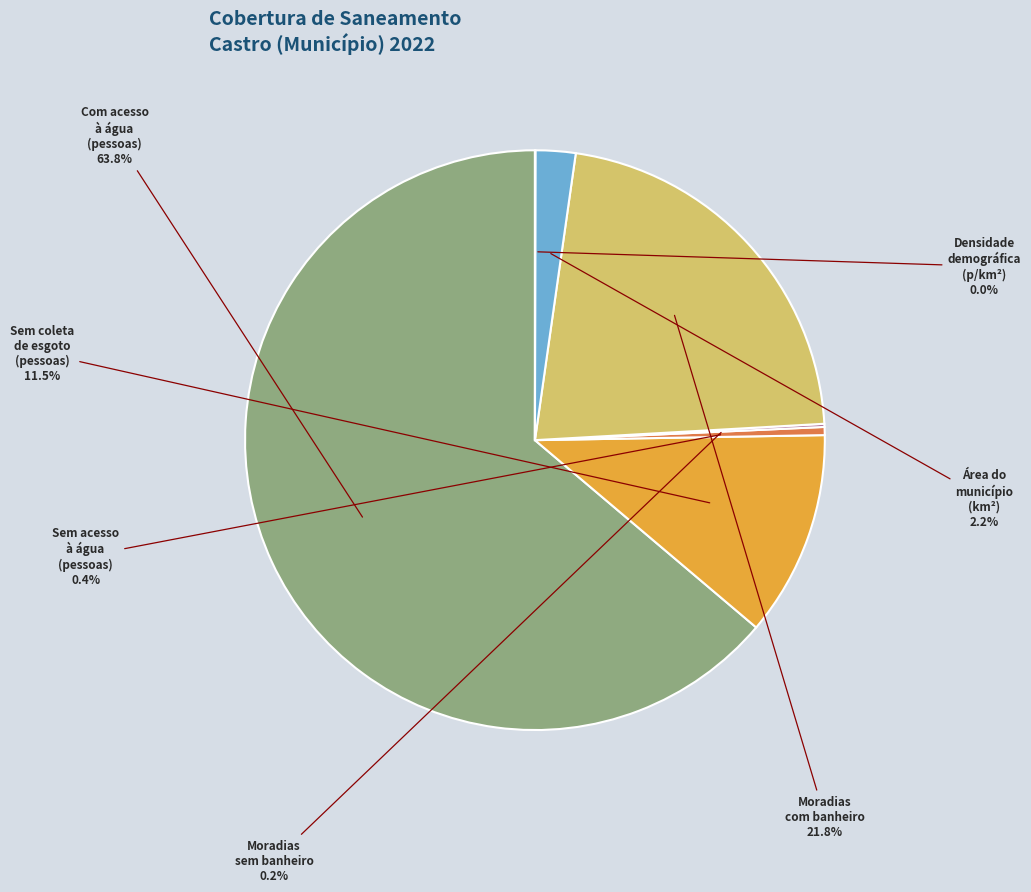

Which category has the biggest portion of the pie?

Com acesso à água (pessoas)